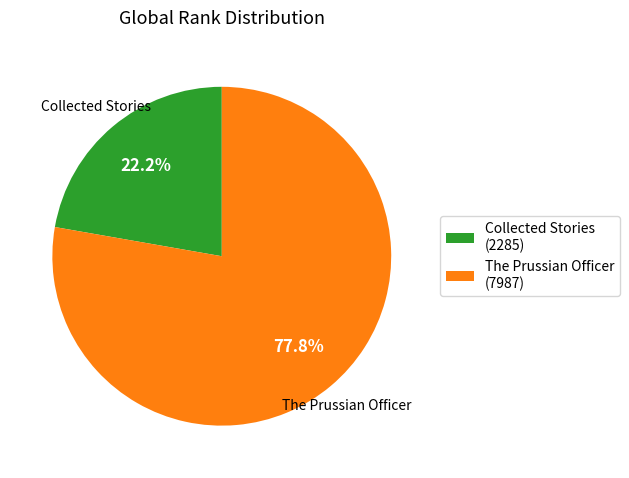

How many slices are in this pie chart?

2